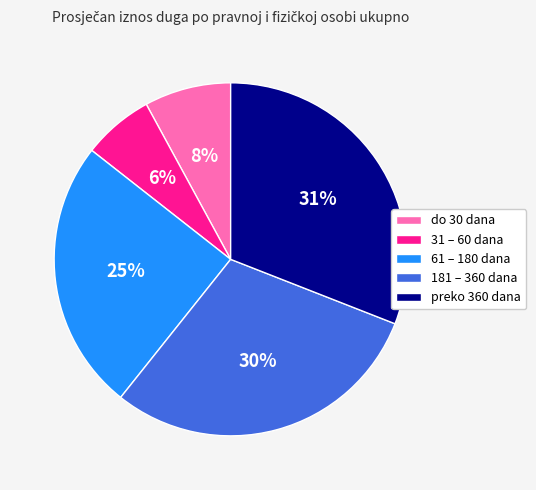

Is there a majority slice in this chart?

No